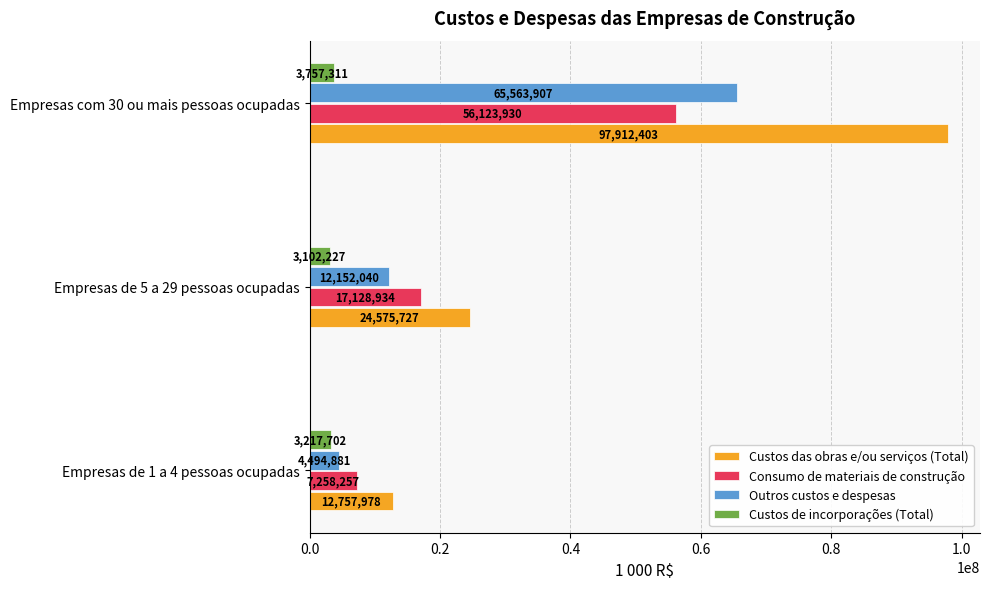

How many Custos de incorporações (Total) values are between 3102227 and 3757311?

3